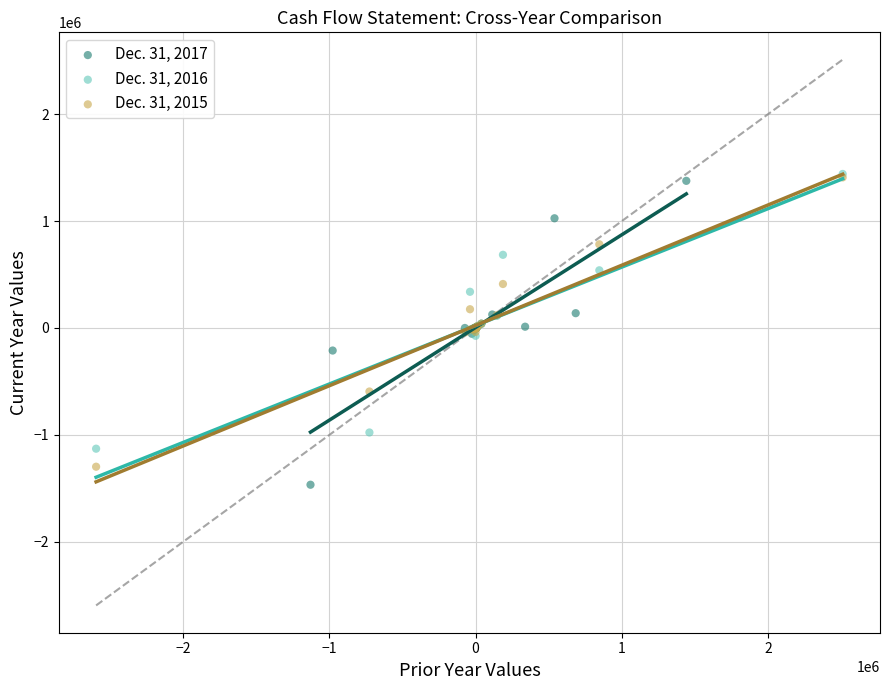

Which series has the widest spread of Y values?

Dec. 31, 2017